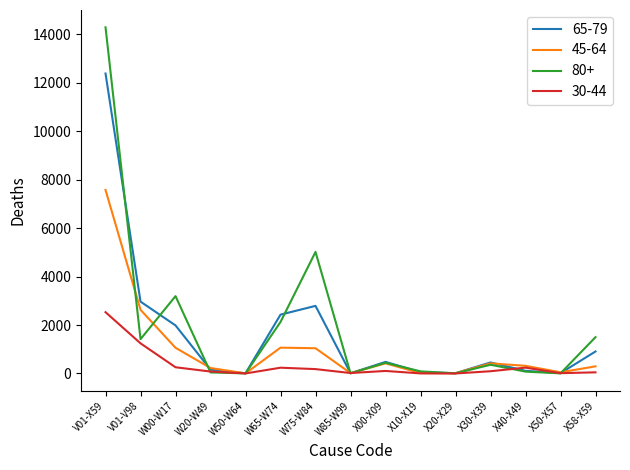

True or false: 45-64 and 65-79 intersect in this chart.

True